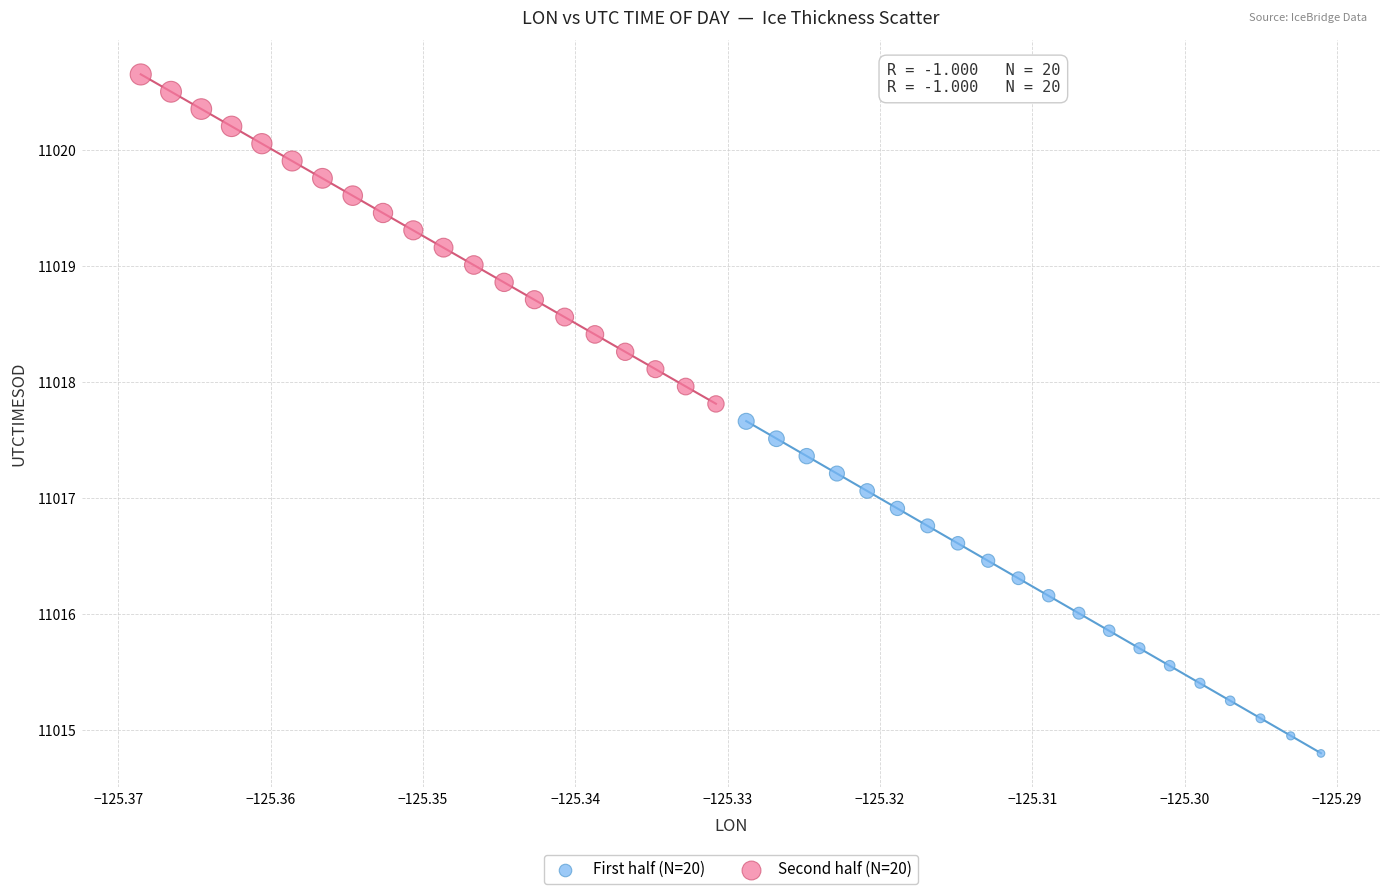

Which series contains the lowest Y value?

First half (N=20)